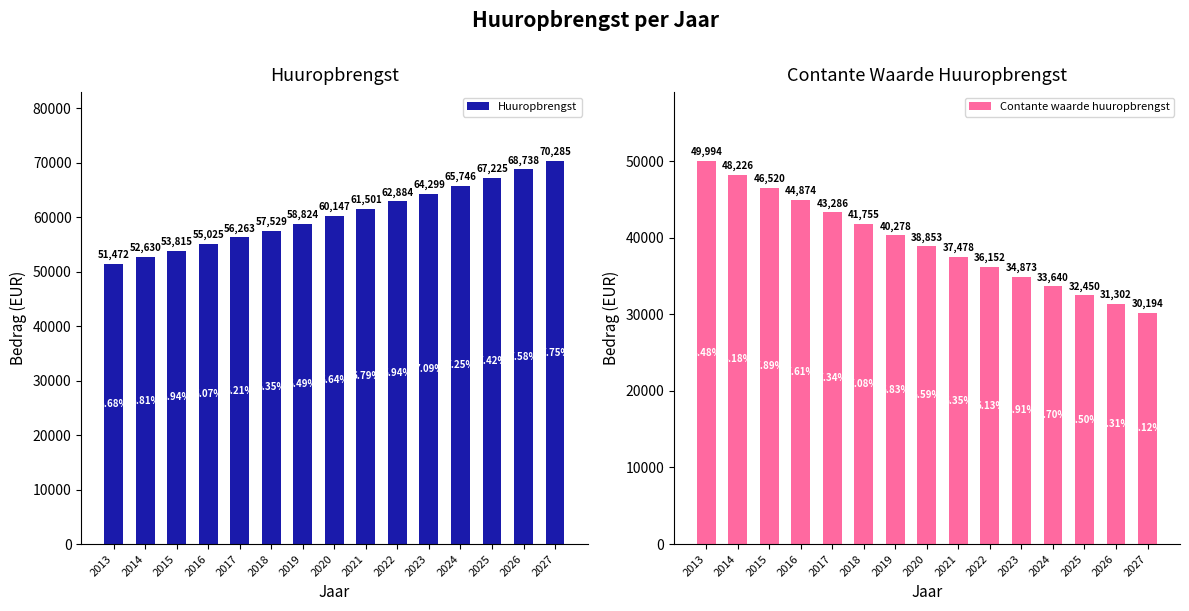

What is the sum of the Huuropbrengst values at 2023 and 2018?

121828.8